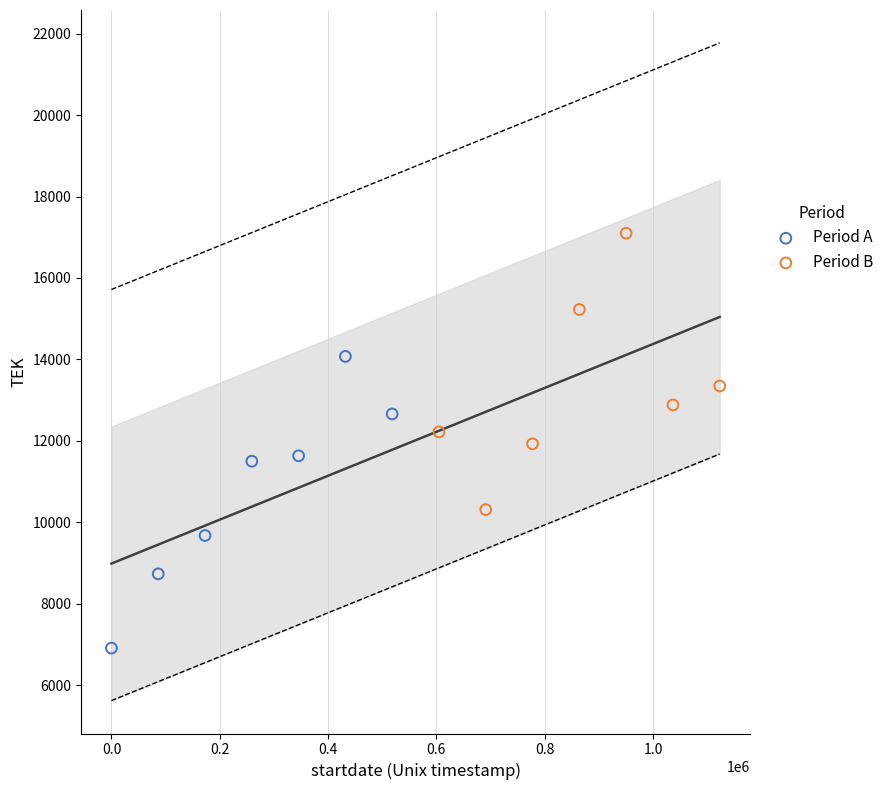

Which series contains the highest Y value?

Period B